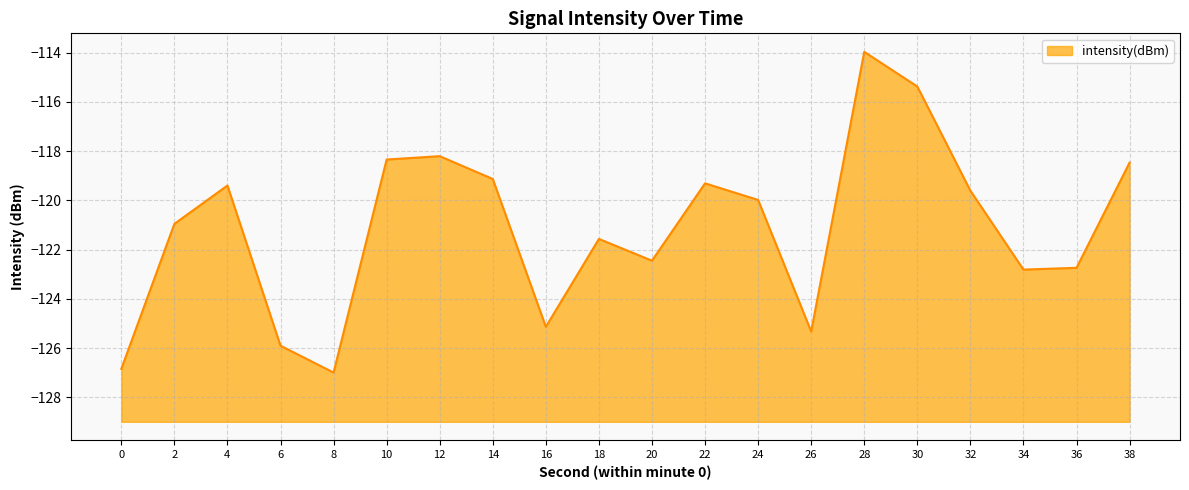

What is the maximum value shown in the chart?

-114.0